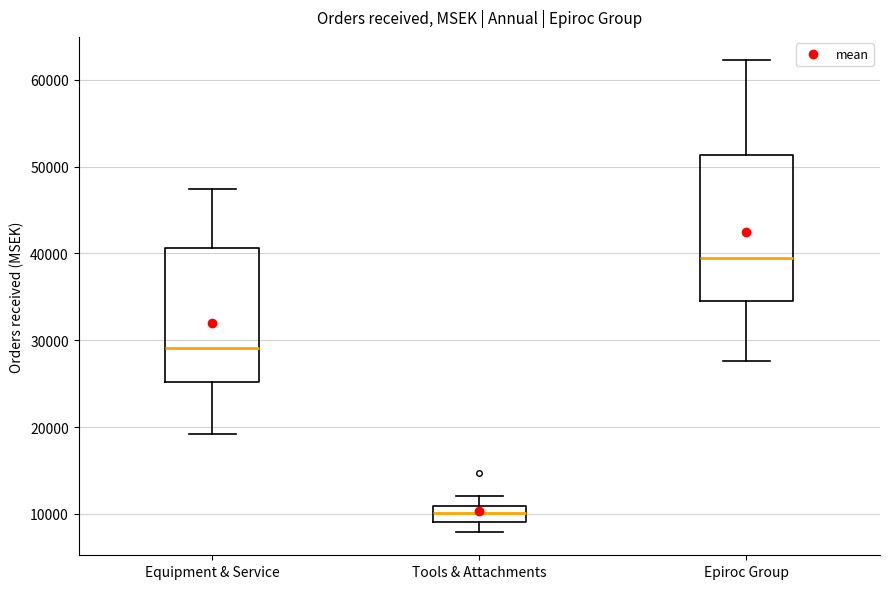

Which box has the lowest median line?

Tools & Attachments